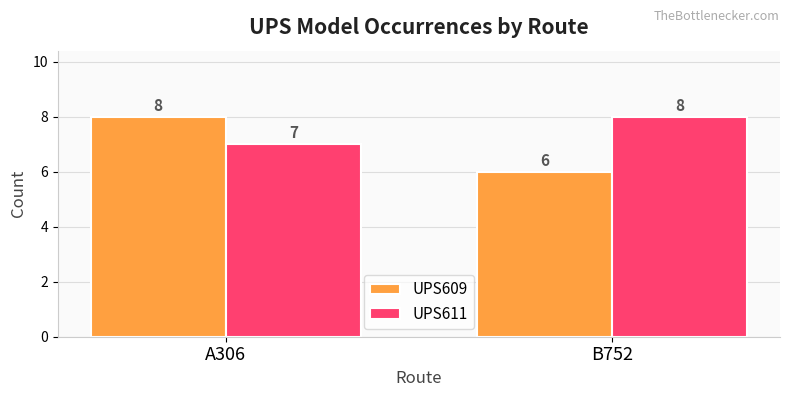

How many bars are there in each group?

2